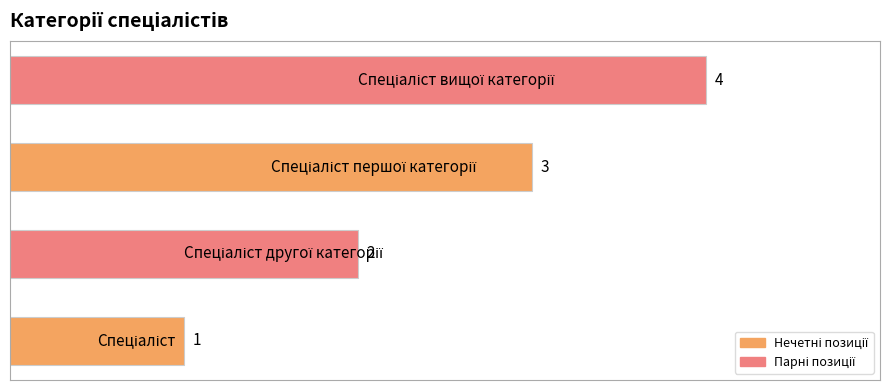

What is the maximum value shown in the chart?

4